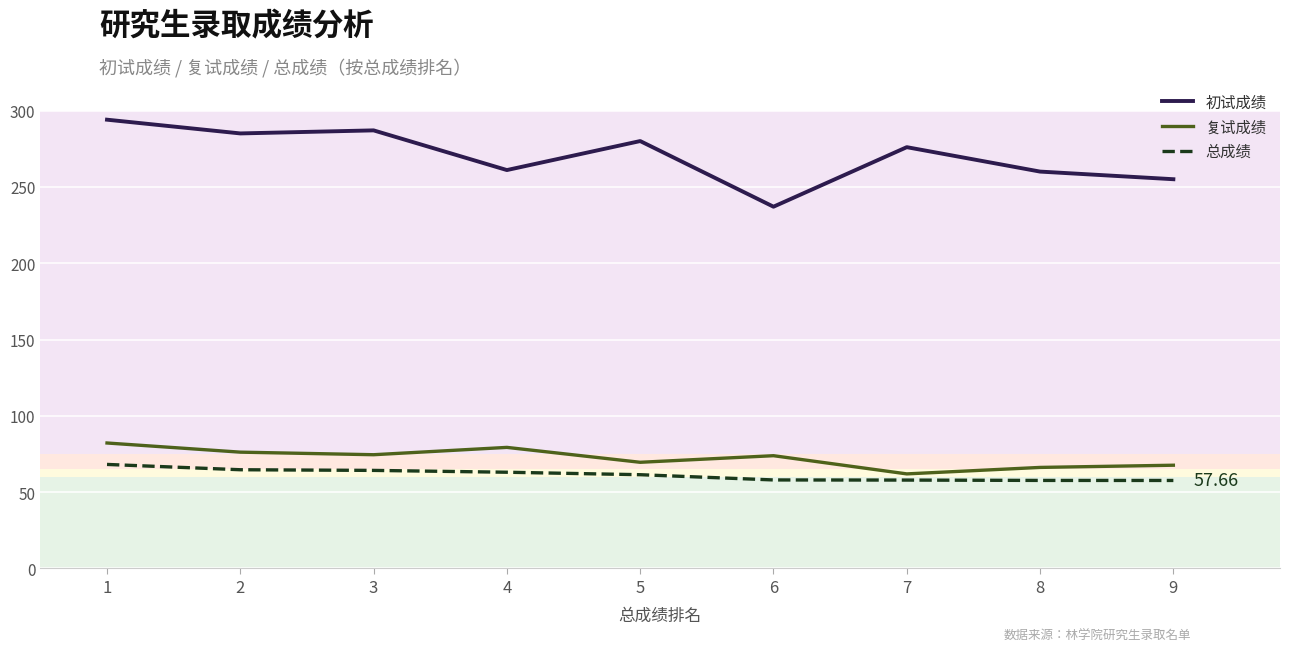

Does the chart display data point markers on the line(s)?

No